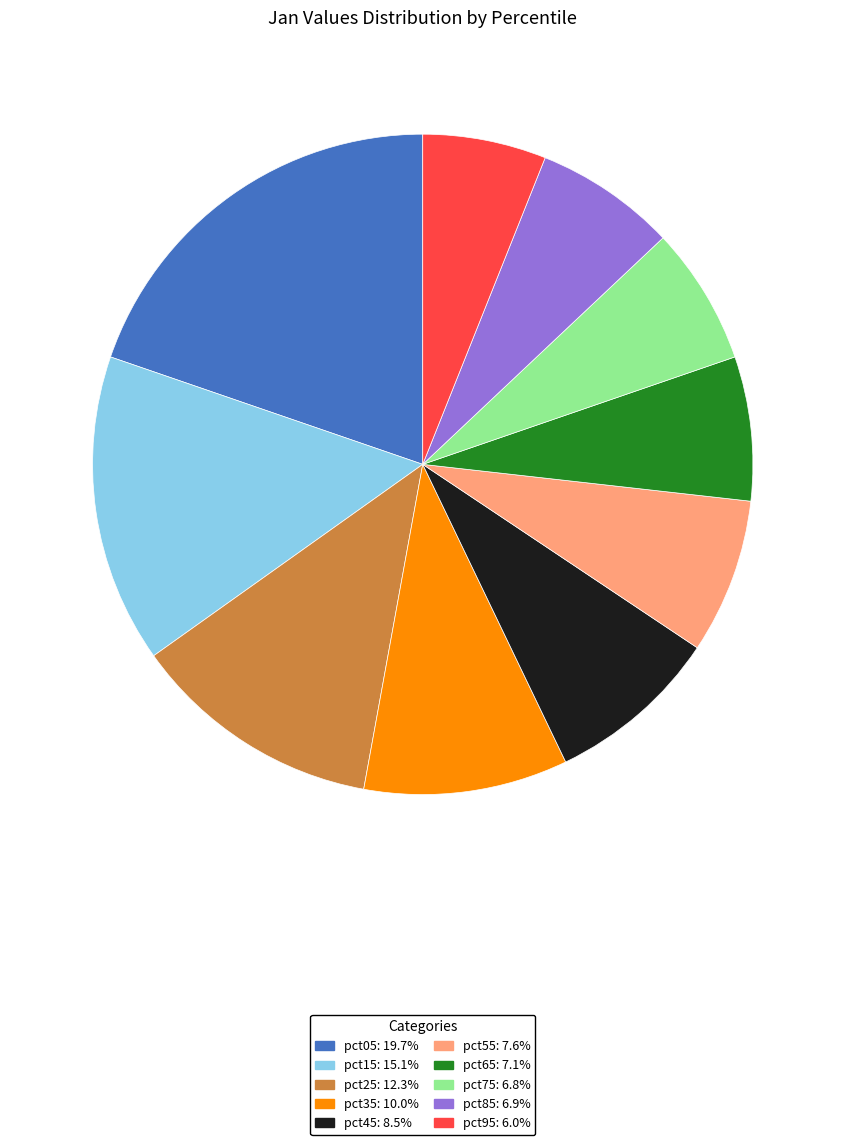

Approximately how many times larger is the value at pct95 compared to pct05?

0.3